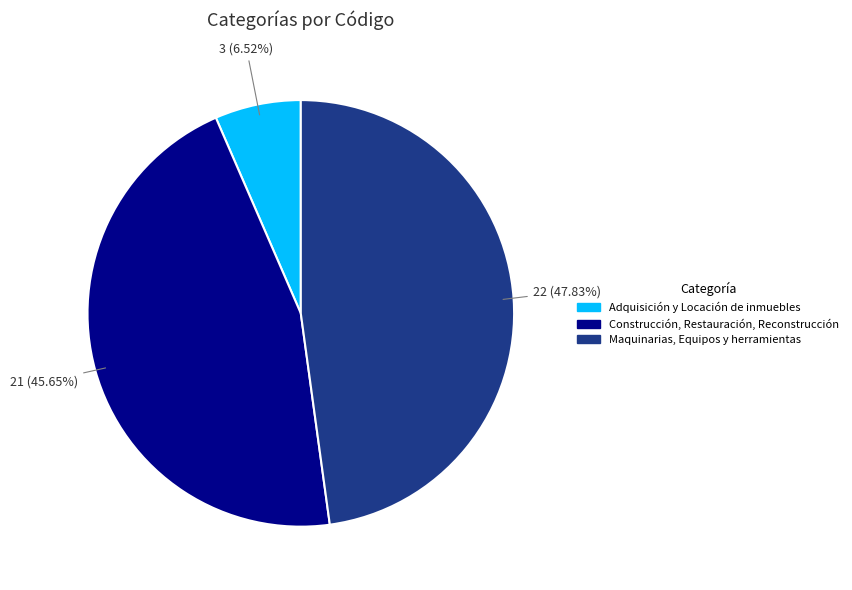

To the nearest percent, what portion does Maquinarias, Equipos y herramientas represent?

48%